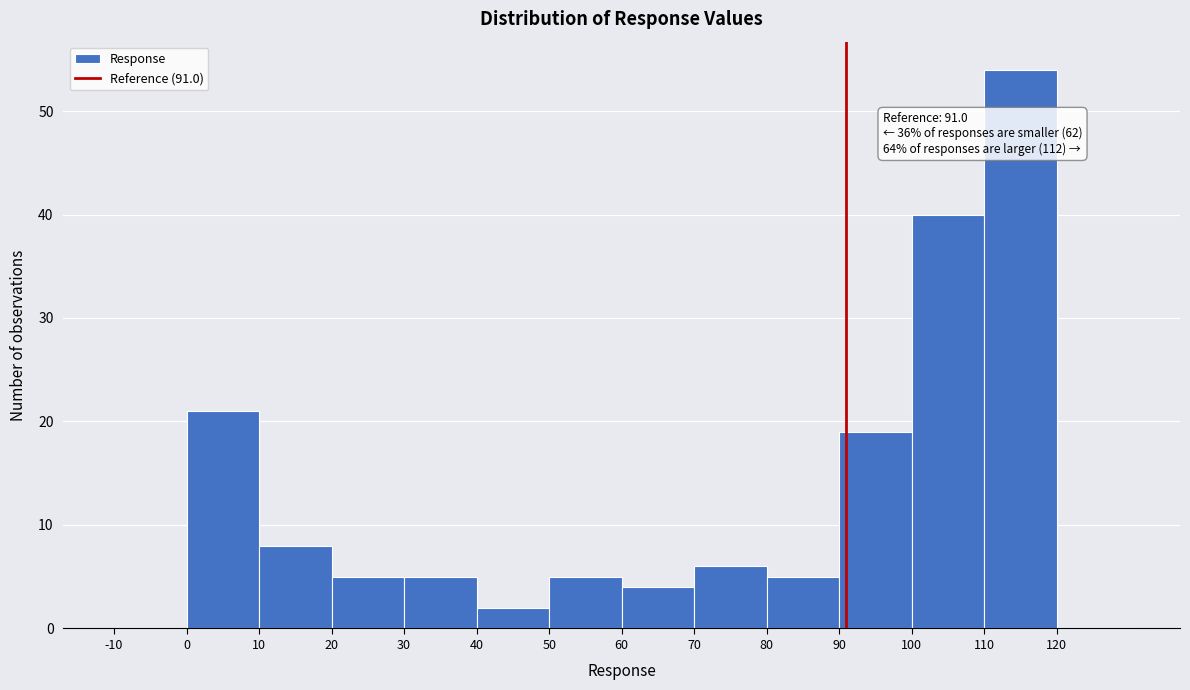

Over which range of the x-axis is the bar tallest?

110 to 120